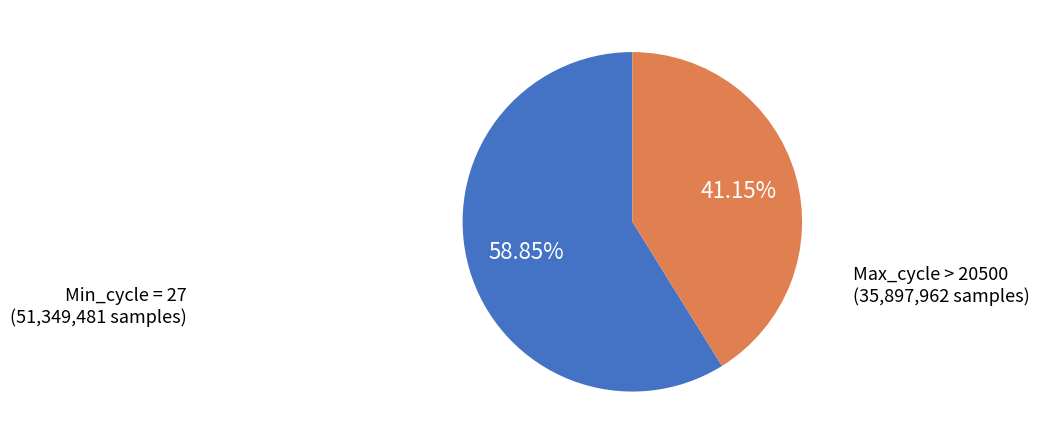

Is there a majority slice in this chart?

Yes